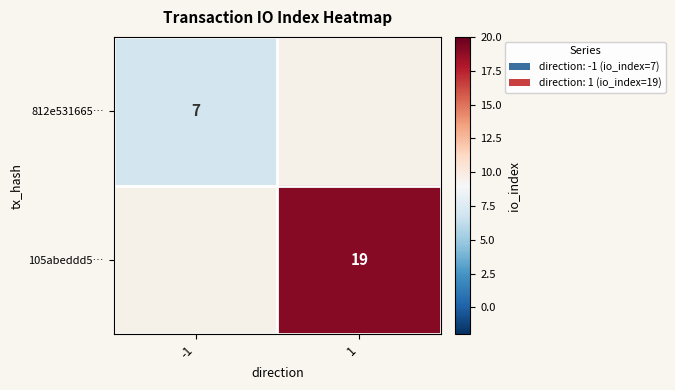

At which category does the chart reach its peak across all series?

1